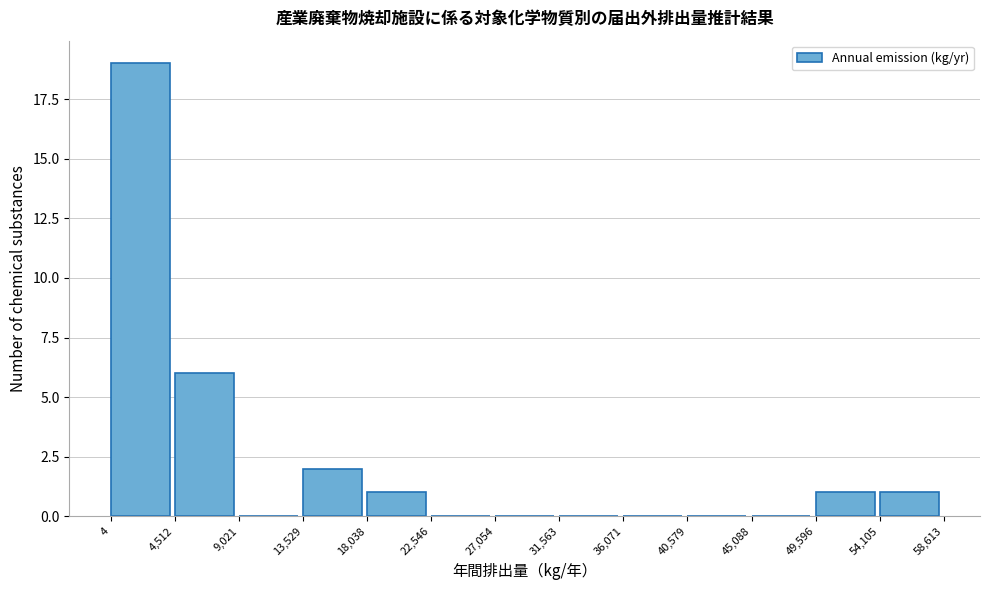

What is the height of the bar covering 18,038 to 22,546 on the x-axis? The values are not printed on the chart, so give them approximately, as read against the axis.

1